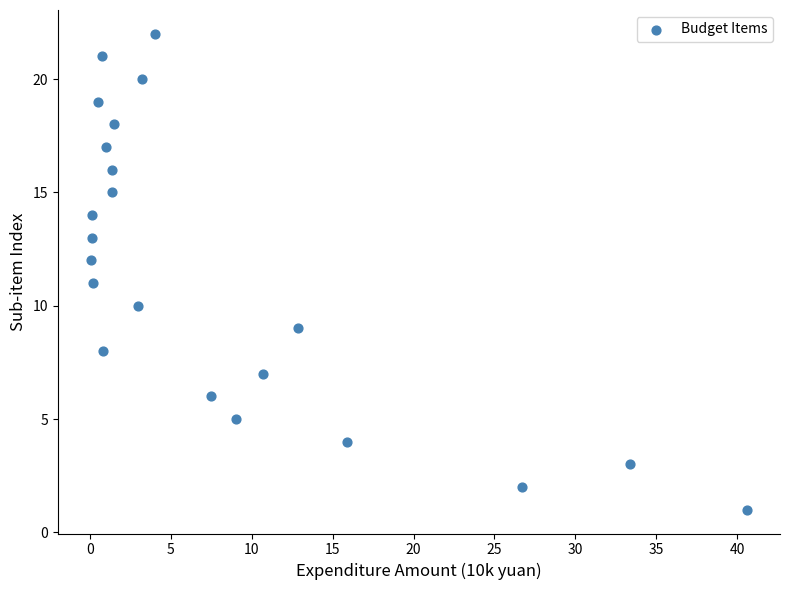

What is the range of Y values (max minus min)?

21